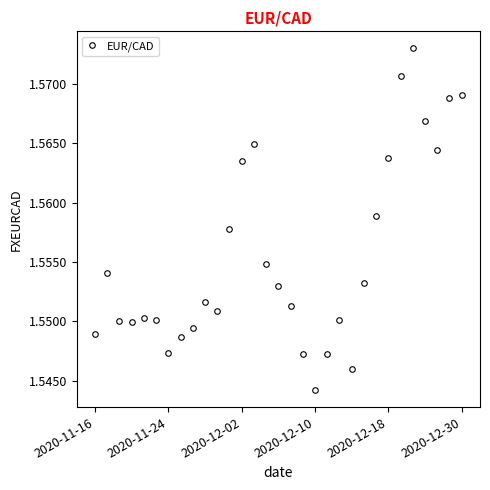

What is the sum of all values?

48.2